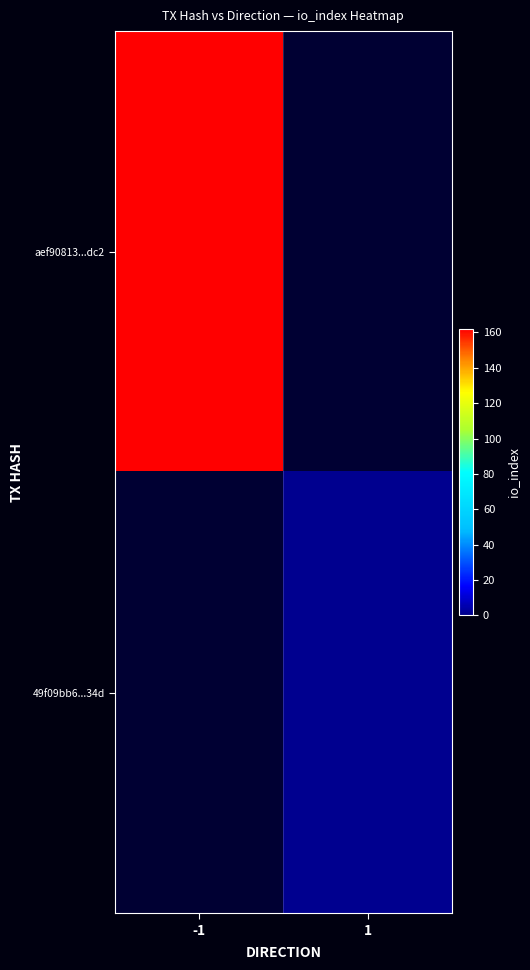

Read the 49f09bb6...34d value at 1.

1.0